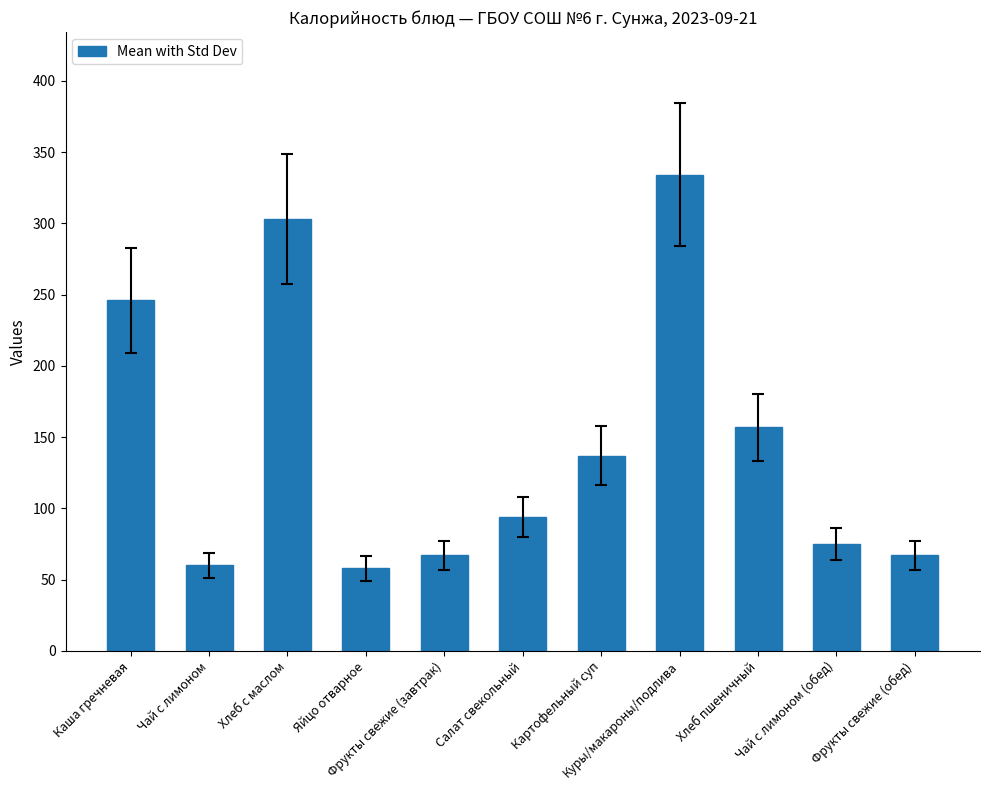

Approximately how many times larger is the value at Фрукты свежие (завтрак) compared to Чай с лимоном (обед)?

0.9